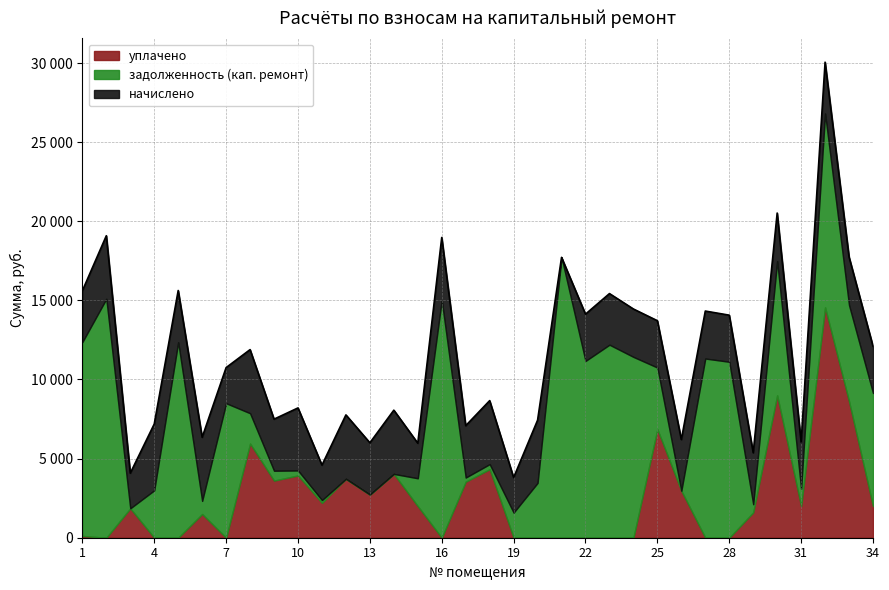

Between which two adjacent categories do задолженность (кап. ремонт) and уплачено first intersect?

2 and 3